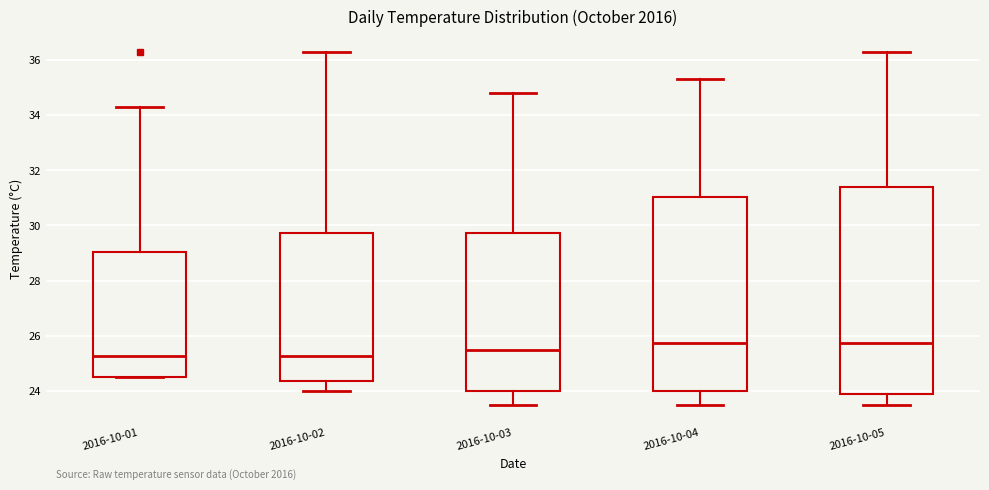

Reading left to right, read every box against the y-axis: the position of its median line, the range the box covers, and the ends of its whiskers. The values are not printed on the chart, so give them approximately, as read against the axis.

2016-10-01: median 25.2, box 24.6 to 29.0, whiskers 24.6 to 34.4
2016-10-02: median 25.2, box 24.4 to 29.8, whiskers 24.0 to 36.4
2016-10-03: median 25.6, box 24.0 to 29.8, whiskers 23.6 to 34.8
2016-10-04: median 25.8, box 24.0 to 31.0, whiskers 23.6 to 35.4
2016-10-05: median 25.8, box 23.8 to 31.4, whiskers 23.6 to 36.4